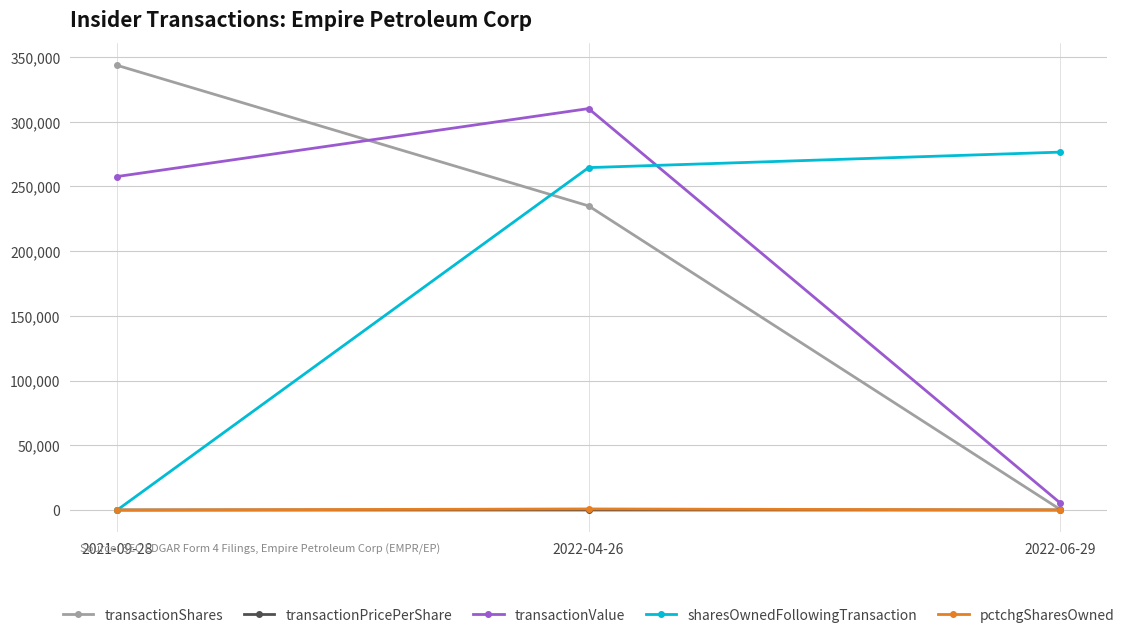

Is the value of transactionPricePerShare at 2022-04-26 greater than the value of transactionShares at 2021-09-28?

No